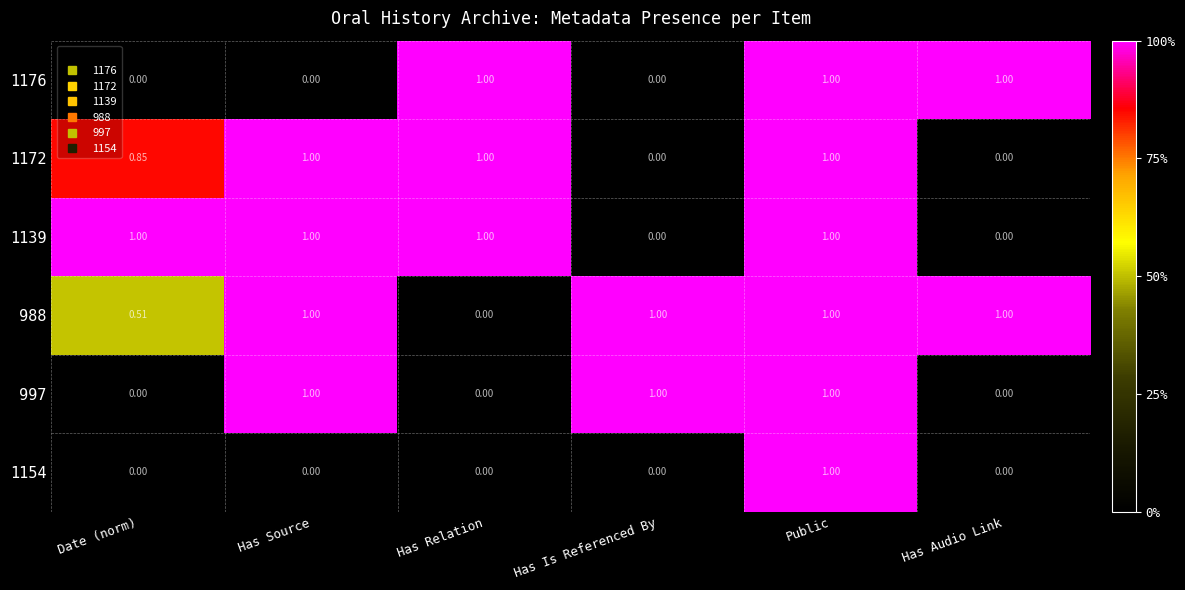

At which category is the sum across all series the highest?

Public